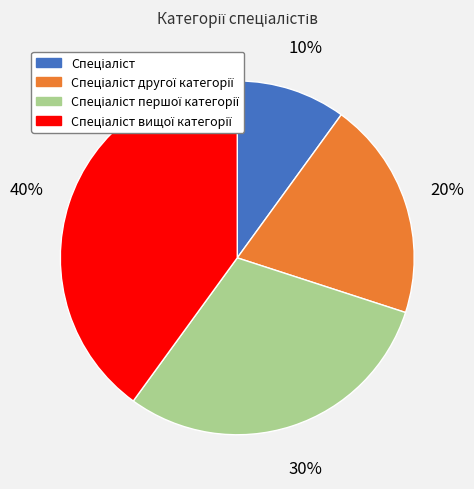

To the nearest percent, what is the difference between the largest and smallest slice percentages?

30%